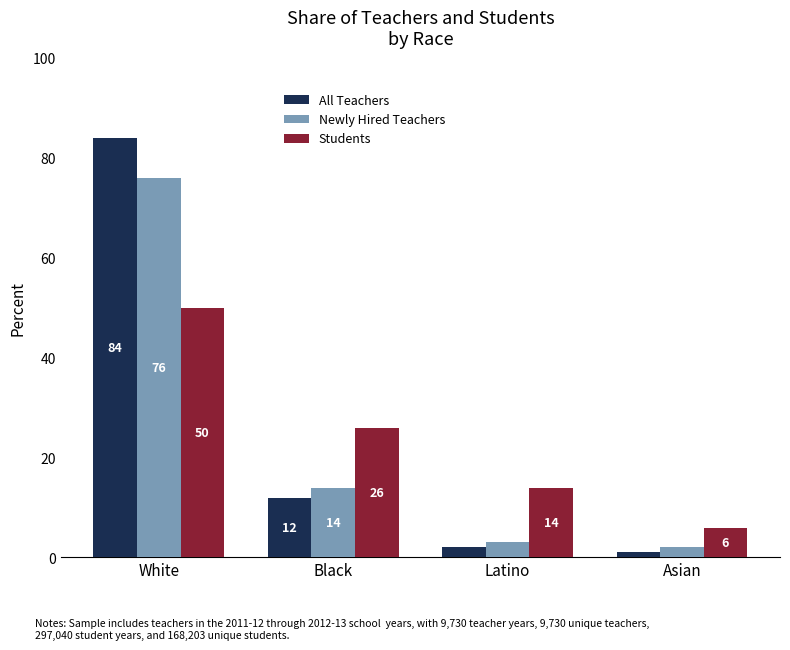

What is the difference between the maximum and minimum values in the Students series?

44